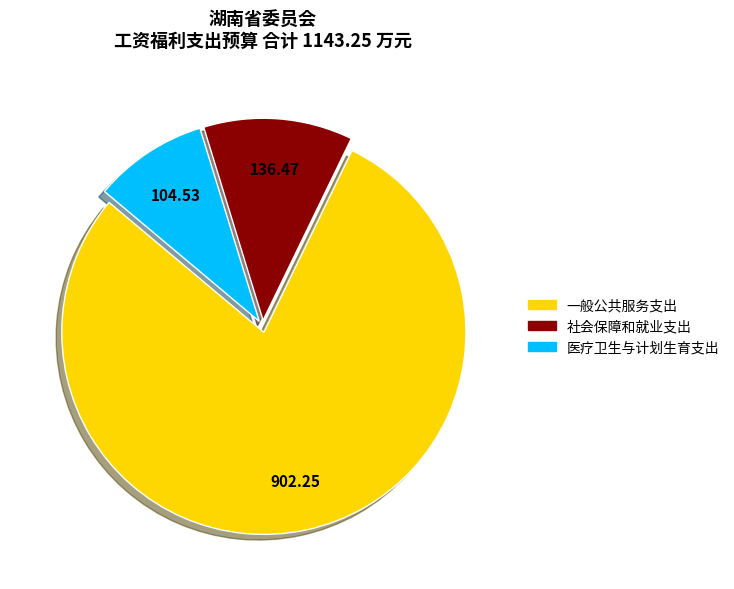

Which category accounts for the majority?

一般公共服务支出